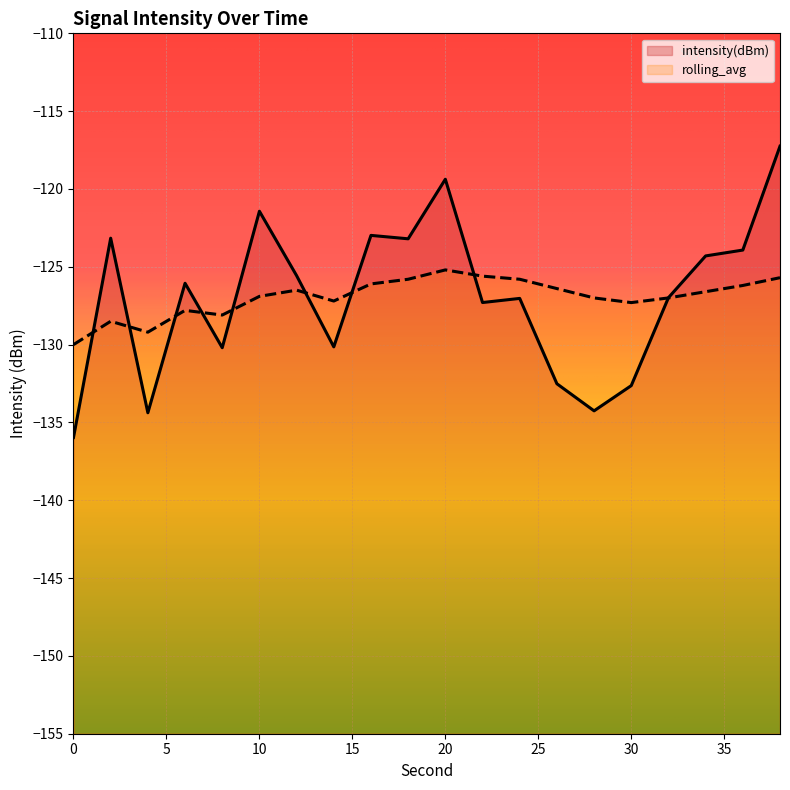

At which category does the chart reach its peak across all series?

38